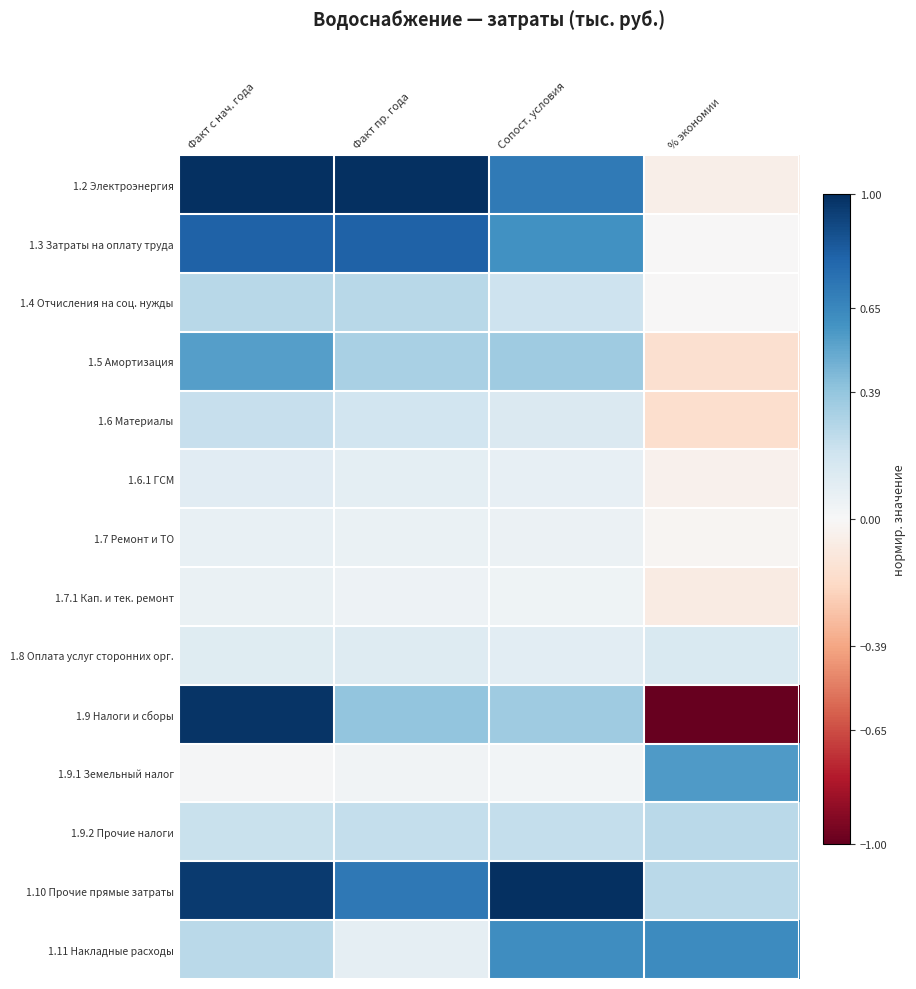

At which category is the sum across all series the highest?

Факт с нач. года